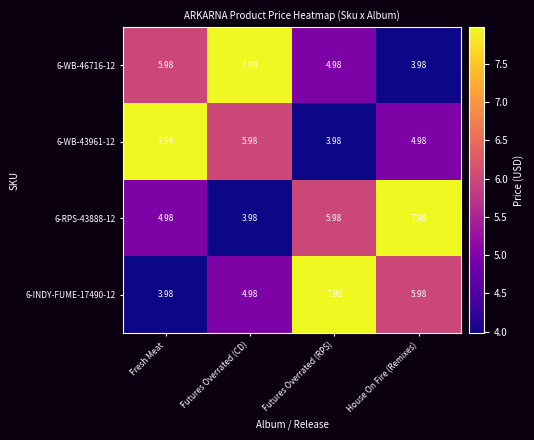

List the labels in order of 6-INDY-FUME-17490-12 value, smallest first.

Fresh Meat, Futures Overrated (CD), House On Fire (Remixes), Futures Overrated (RPS)